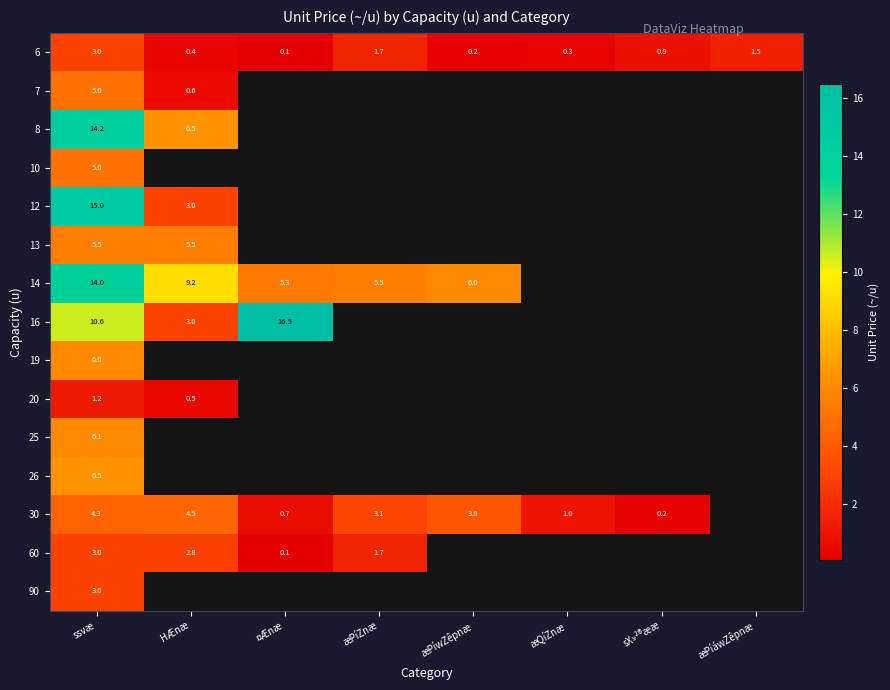

What is the sum of all 6 values?

8.1